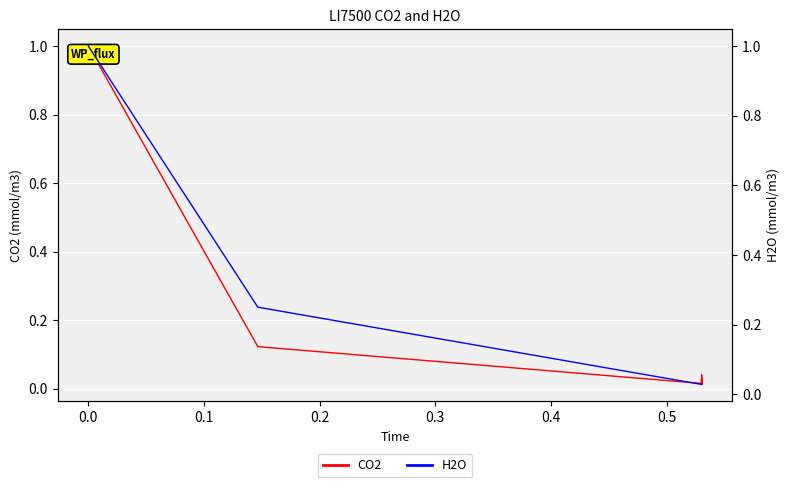

What is the difference between the maximum and minimum values in the CO2 series?

1.0